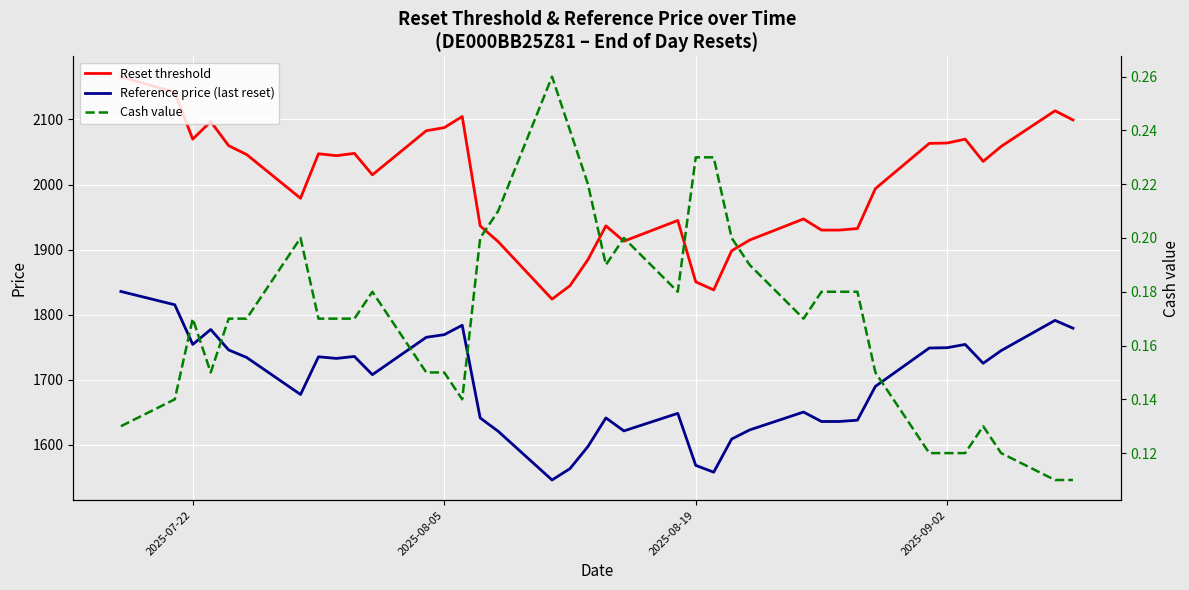

In Reset threshold, how many points are lower than both neighbors (excluding endpoints)?

8